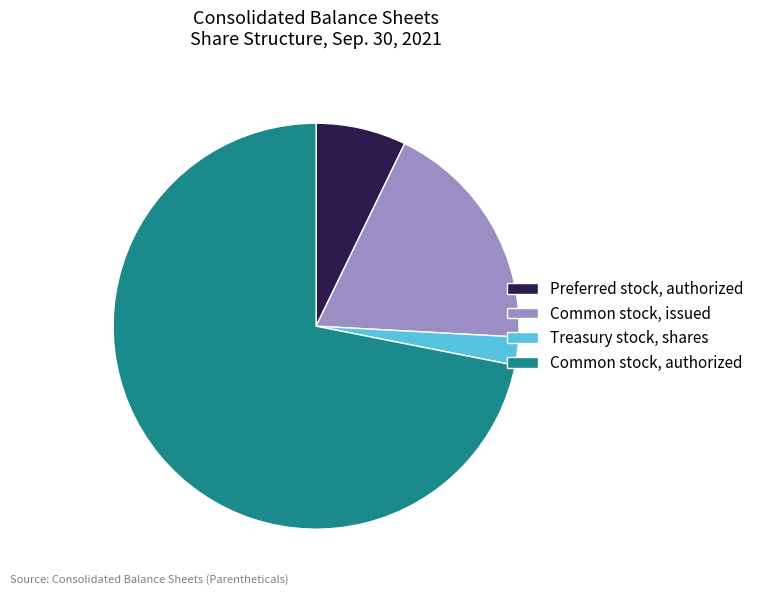

Combined, do Common stock, issued and Common stock, authorized account for over 50%?

Yes